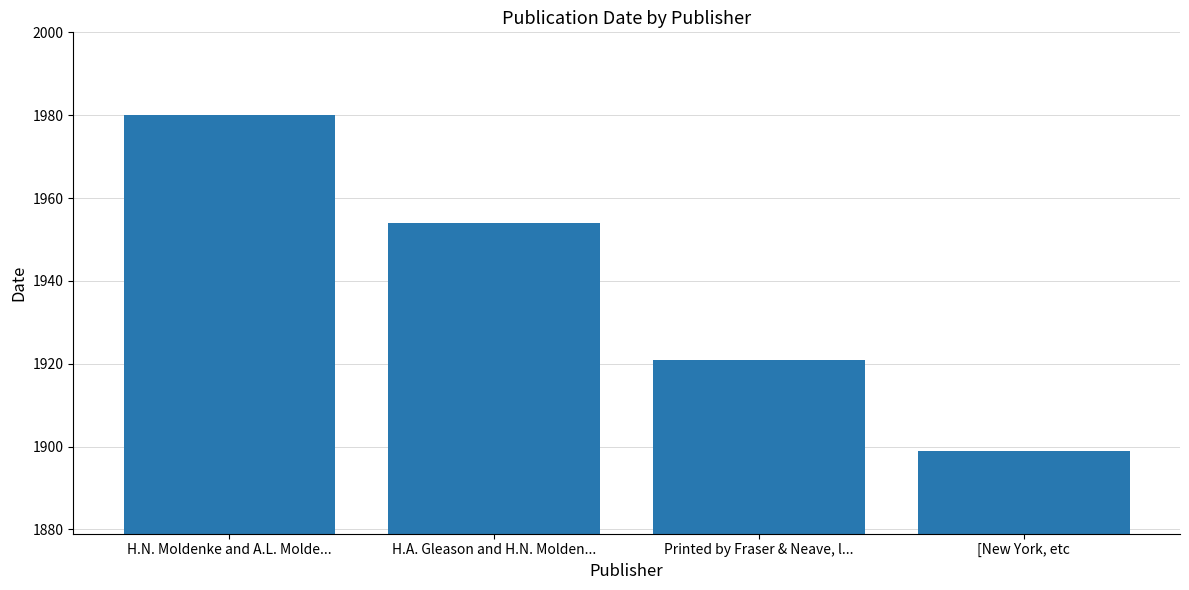

Reading left to right, what are all the values shown in this chart?

H.N. Moldenke and A.L. Molde...=1980	H.A. Gleason and H.N. Molden...=1954	Printed by Fraser & Neave, l...=1921	[New York, etc=1899